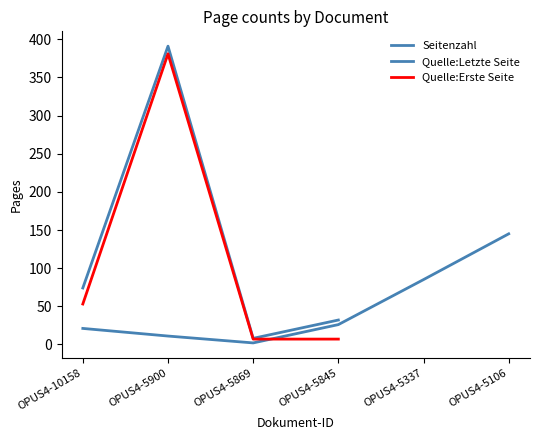

Rank the series by their maximum value, from lowest to highest.

Seitenzahl, Quelle:Erste Seite, Quelle:Letzte Seite